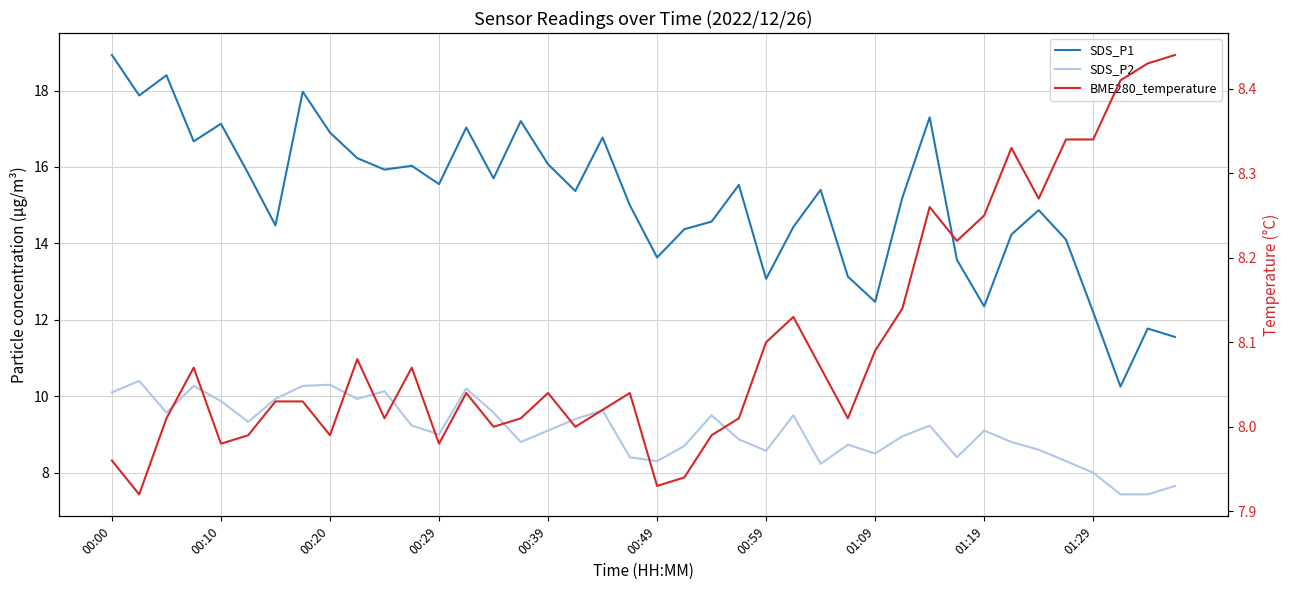

What position from the right is 00:39?

24